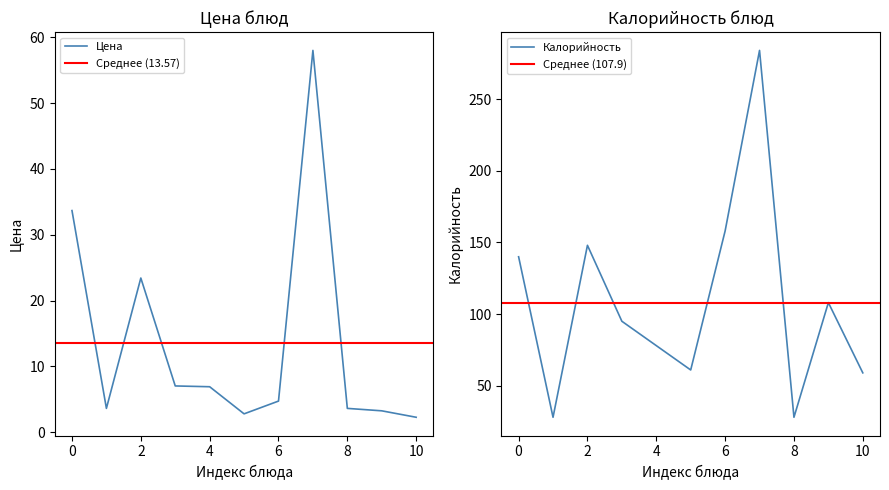

Which series has the widest spread of values?

Калорийность